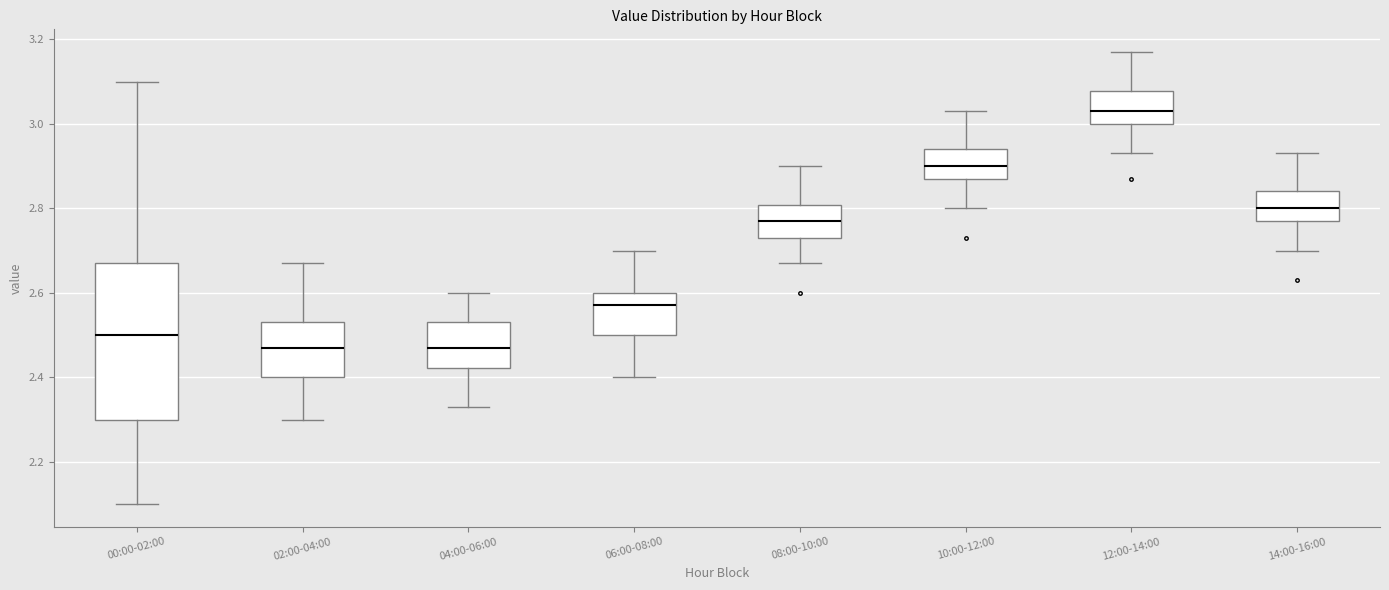

Which box is the tallest, from its lower edge to its upper edge?

00:00-02:00